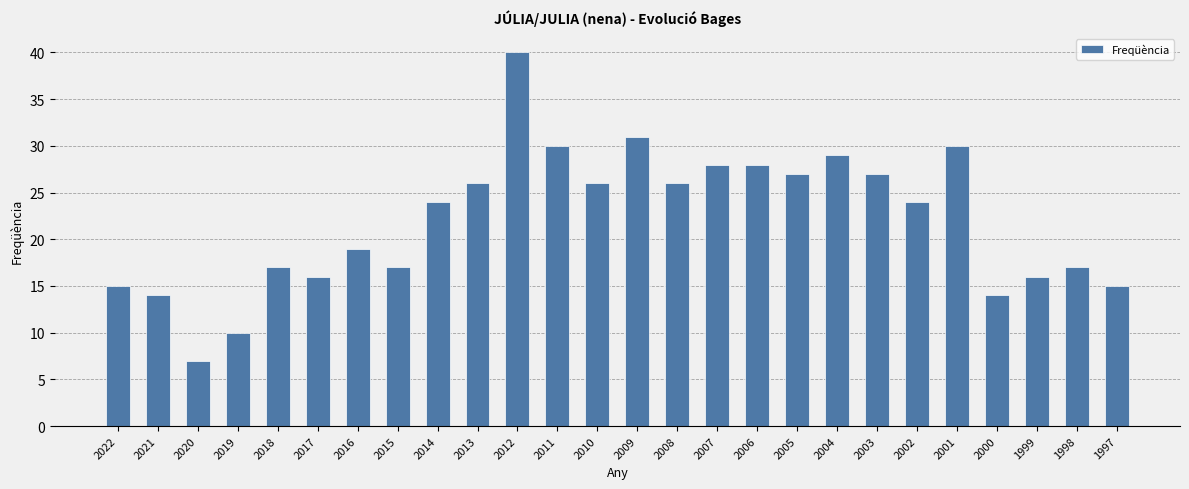

What is the minimum value shown in the chart?

7